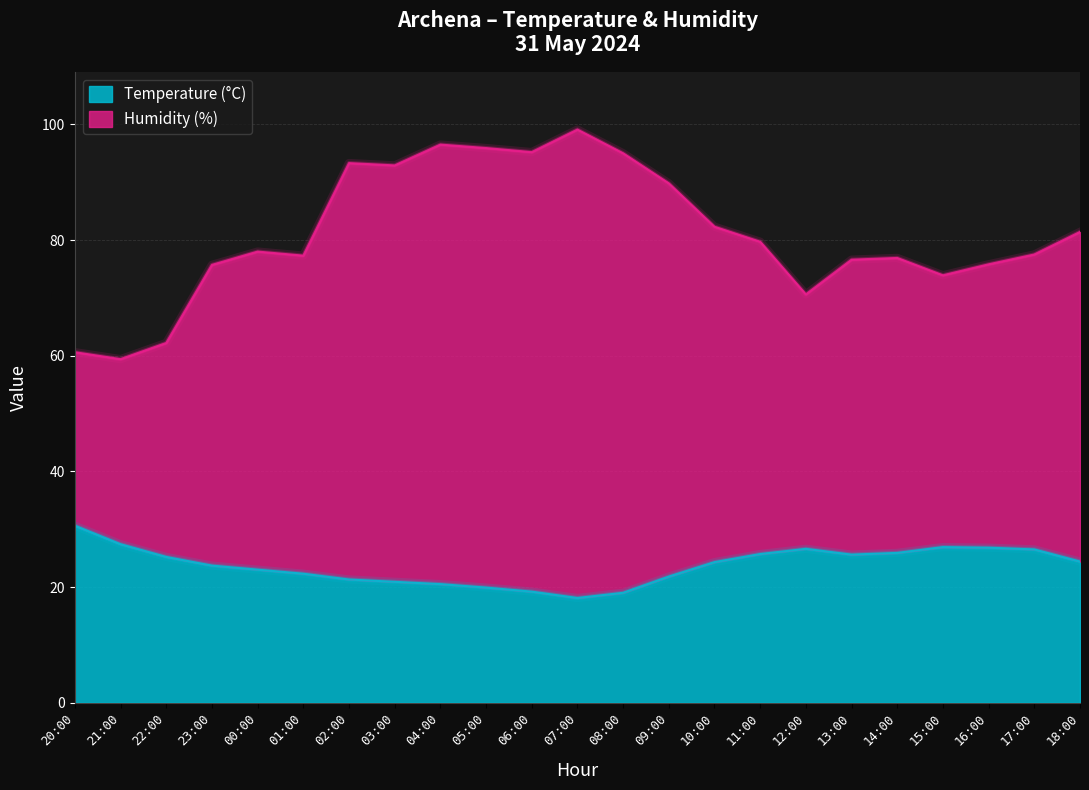

The value of Temperature (°C) at 10:00 is 12.7. True or false?

False